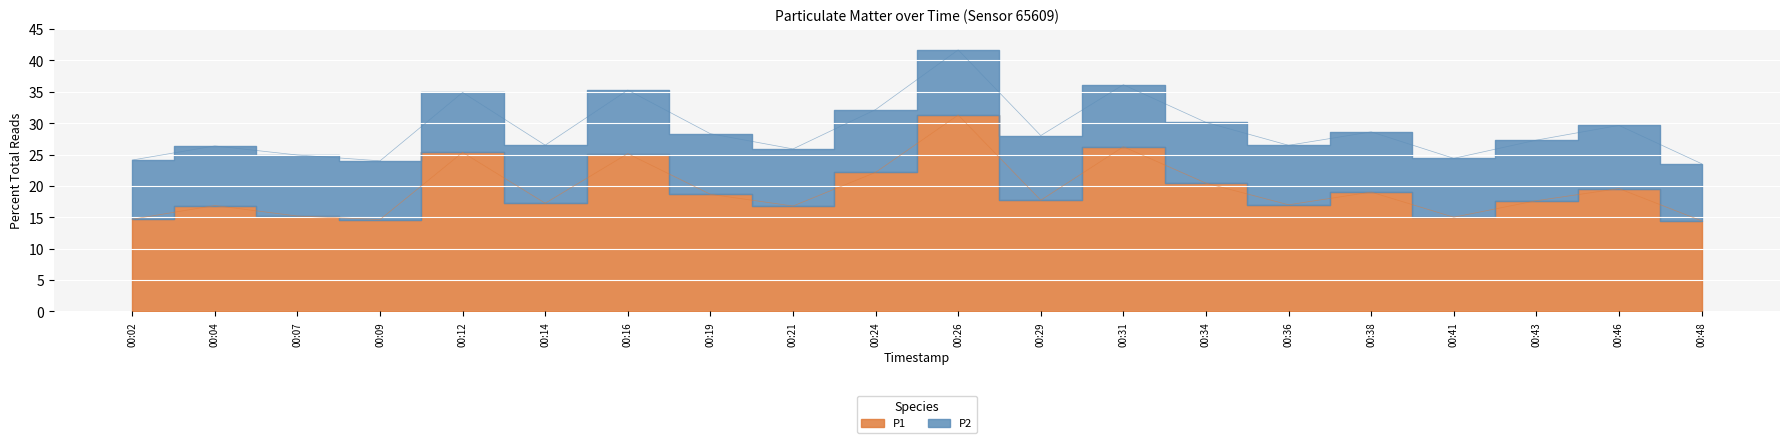

True or false: the data shows 25.2 at 00:29.

False